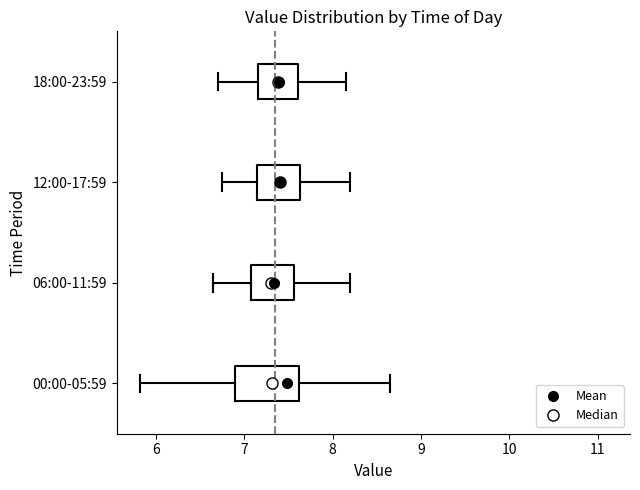

Where does the right whisker of the box for 06:00-11:59 end on the x-axis? The values are not printed on the chart, so give them approximately, as read against the axis.

8.2